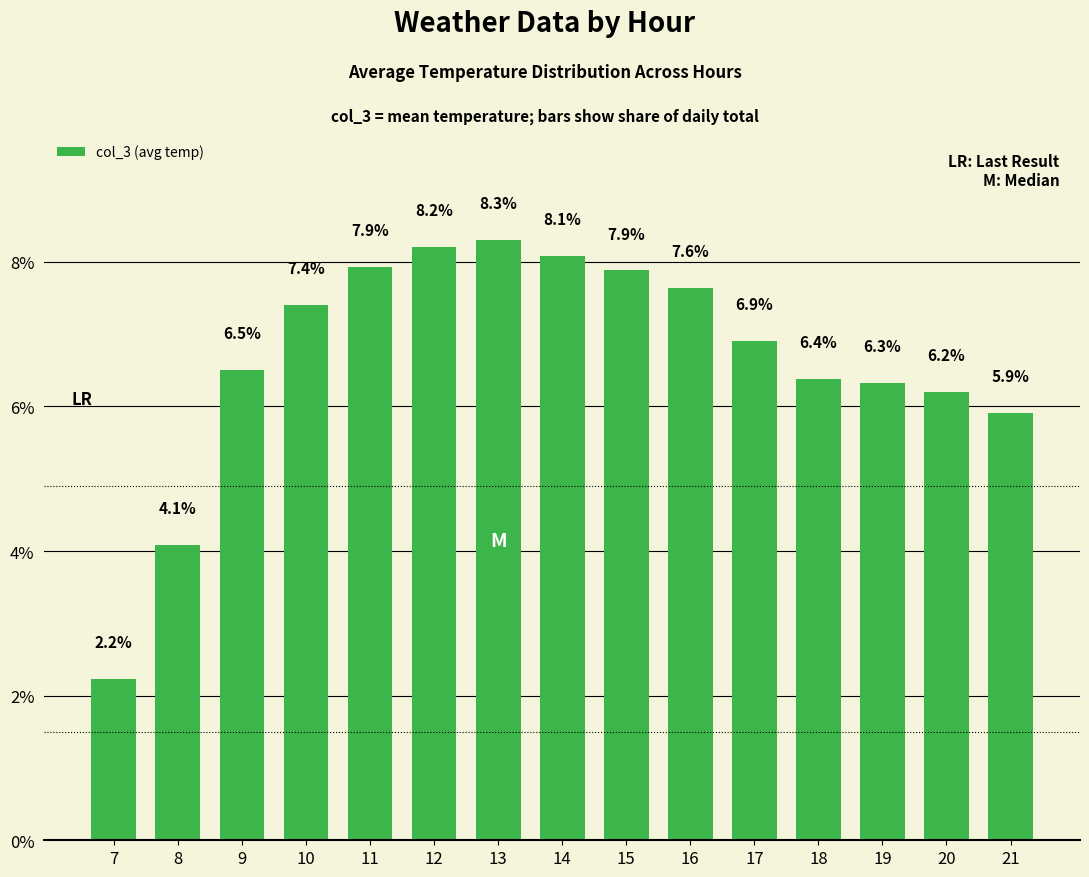

The value at 18 is 9.3. True or false?

False